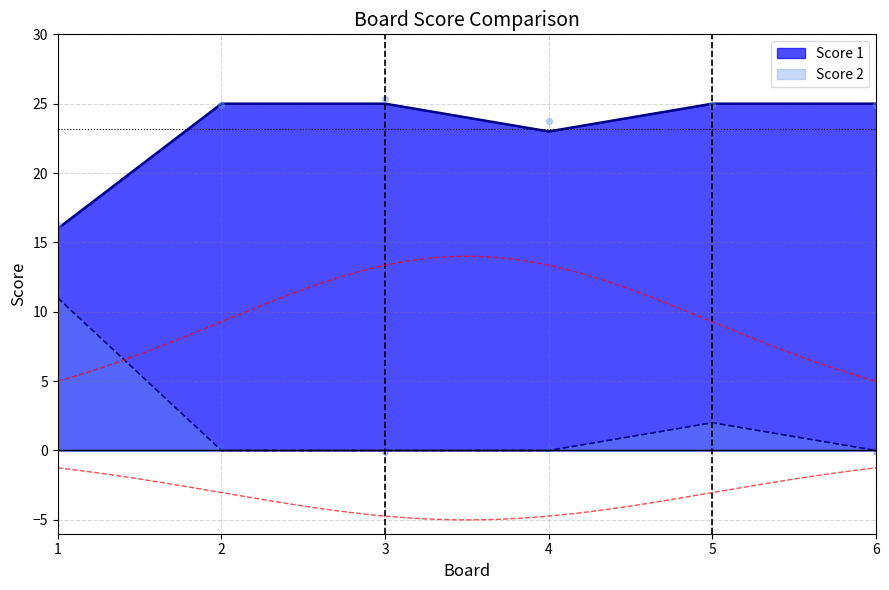

What is the total value across all series at 4?

23